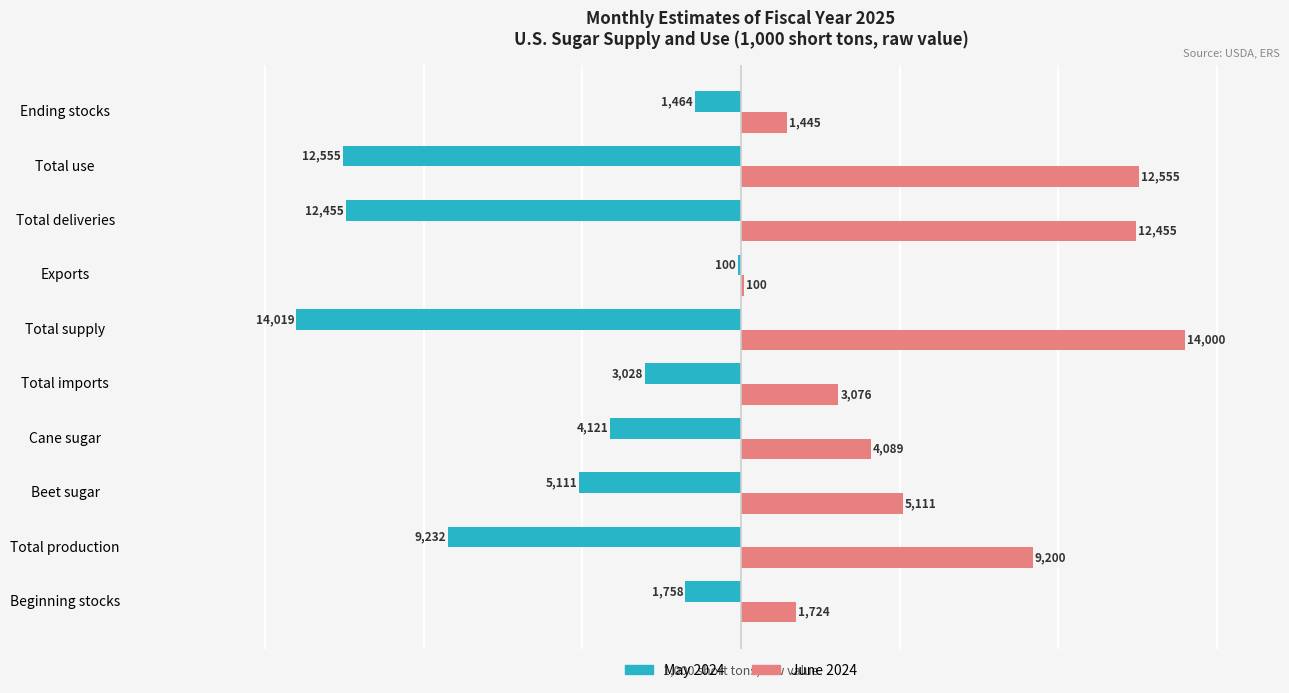

At which label is May 2024 closest to -7059?

Beet sugar